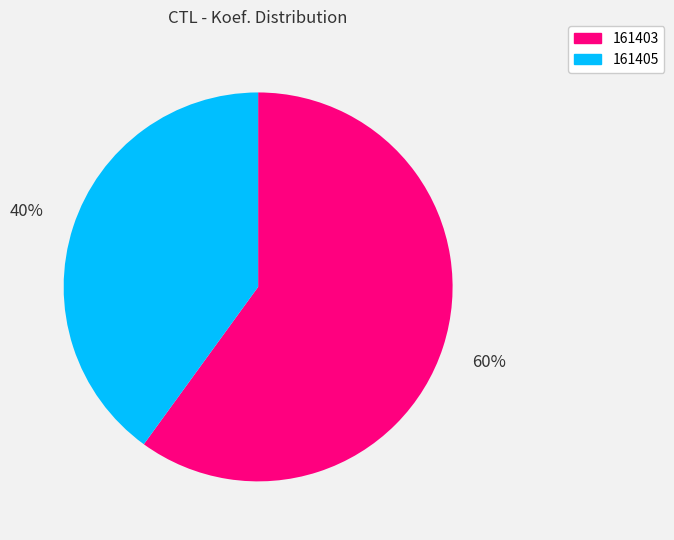

To the nearest percent, what is the average slice percentage?

50%